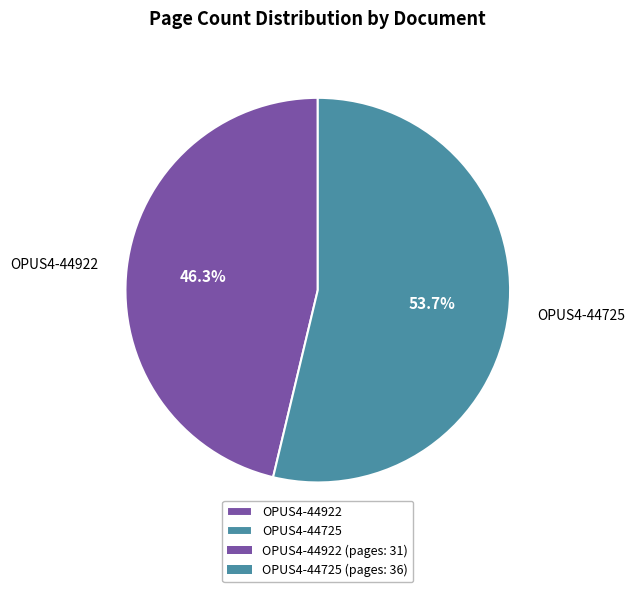

Approximately how many times larger is the value at OPUS4-44922 compared to OPUS4-44725?

0.9